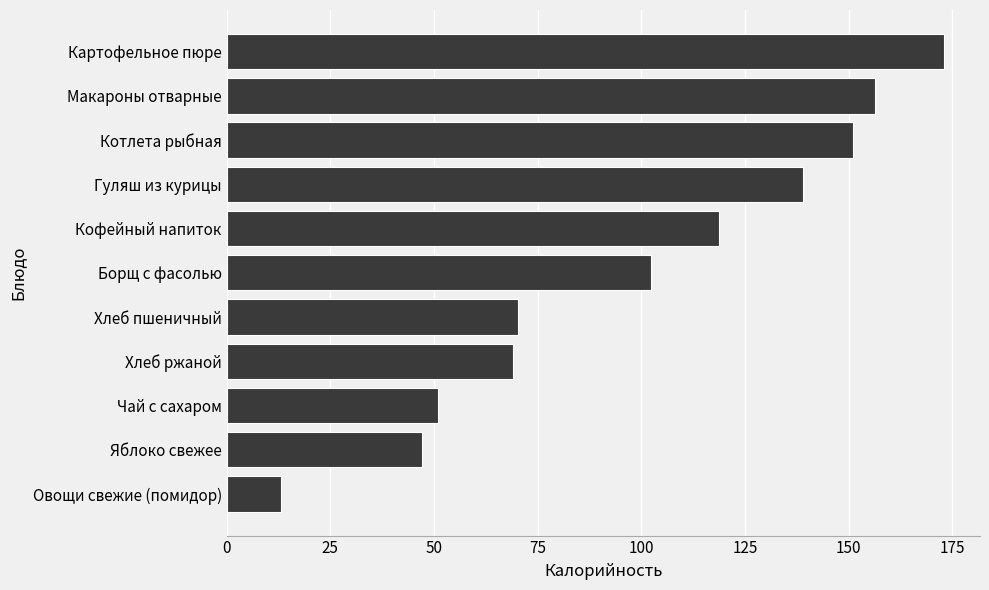

At which label is the value closest to 93?

Борщ с фасолью